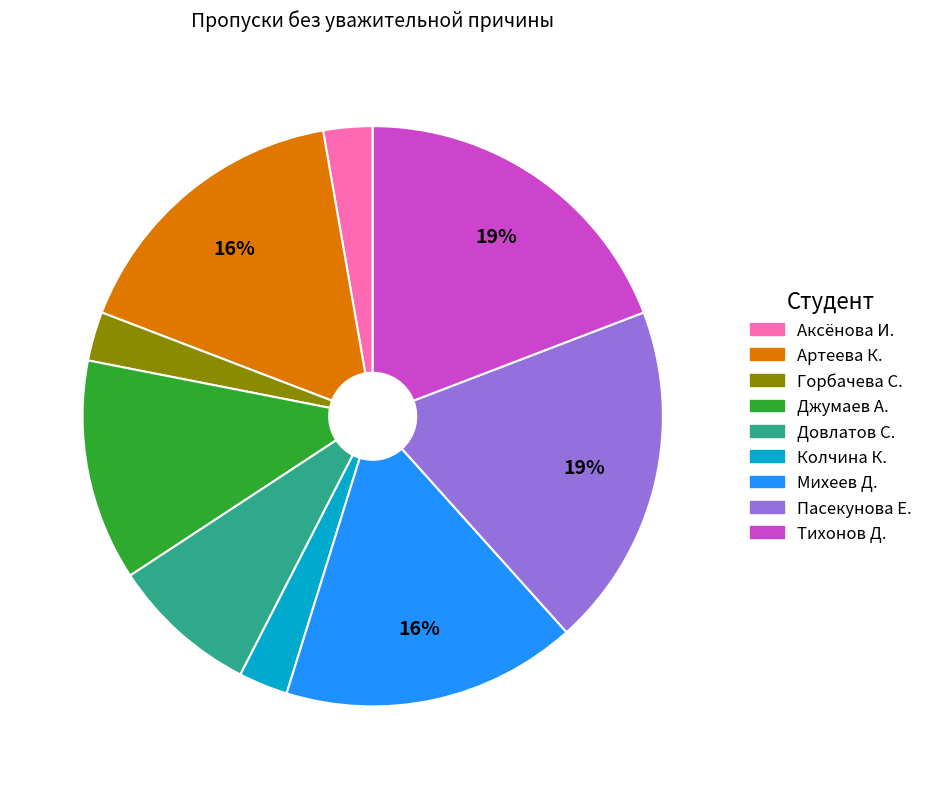

To the nearest percent, what is the difference between the largest and smallest slice percentages?

16%